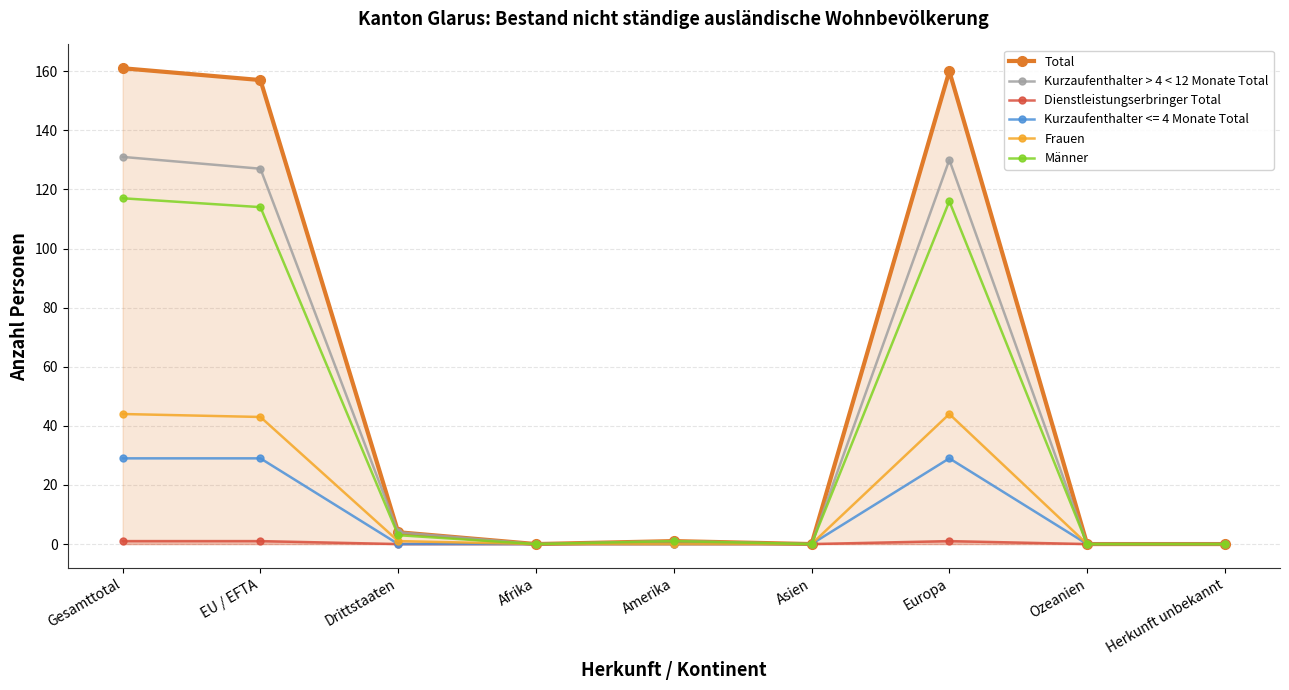

True or false: Männer and Kurzaufenthalter > 4 < 12 Monate Total intersect in this chart.

False